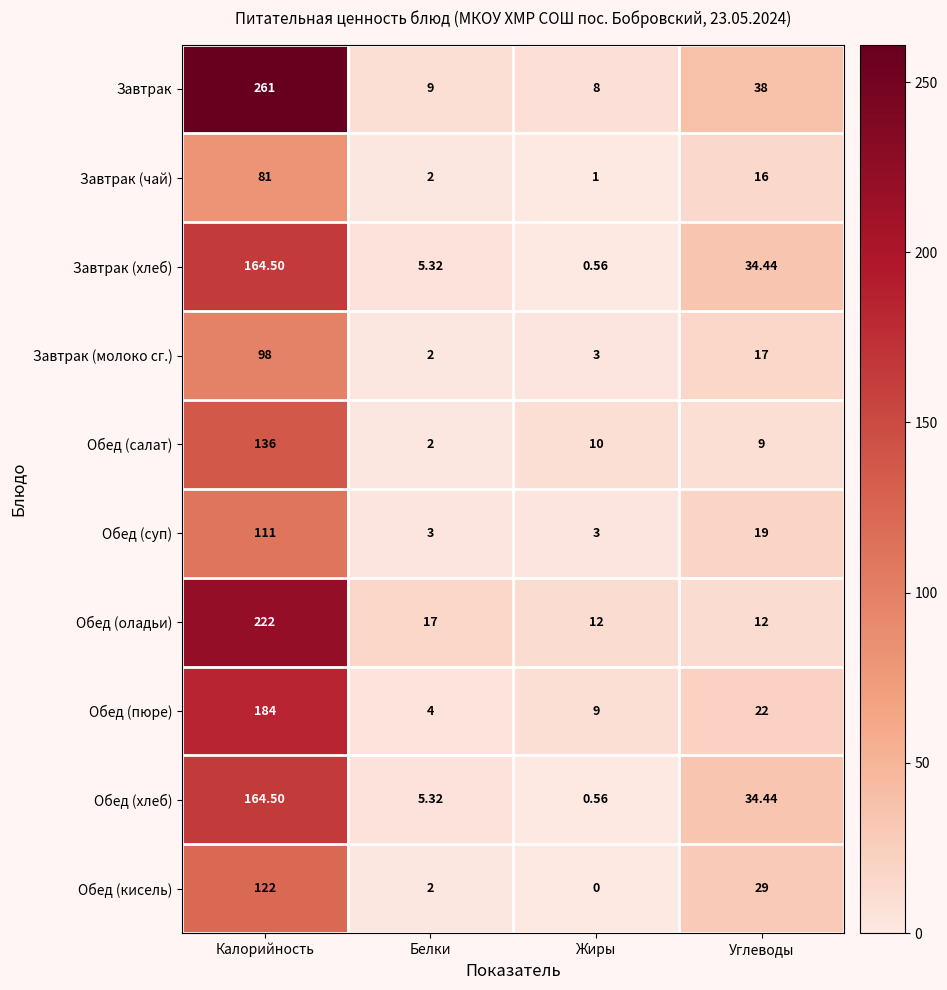

At which label does Завтрак (чай) reach its peak?

Калорийность